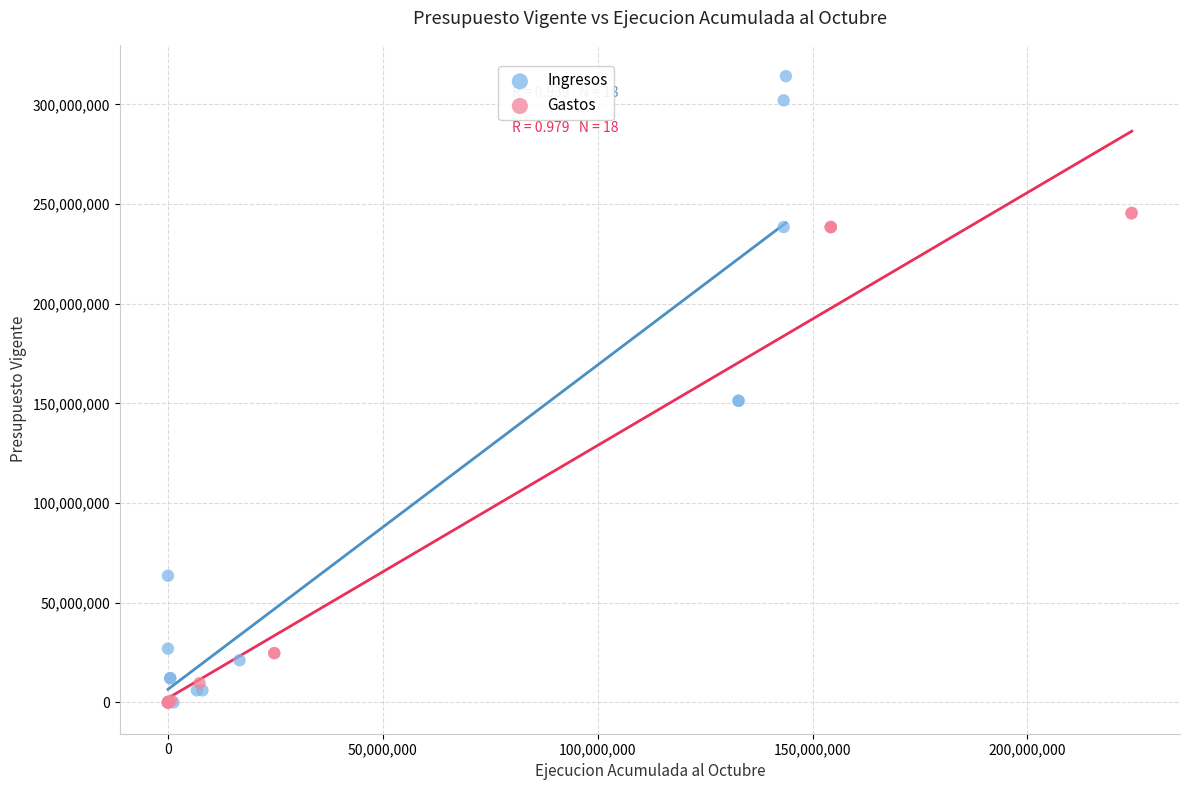

What are all the series names shown in the legend?

Ingresos, Gastos